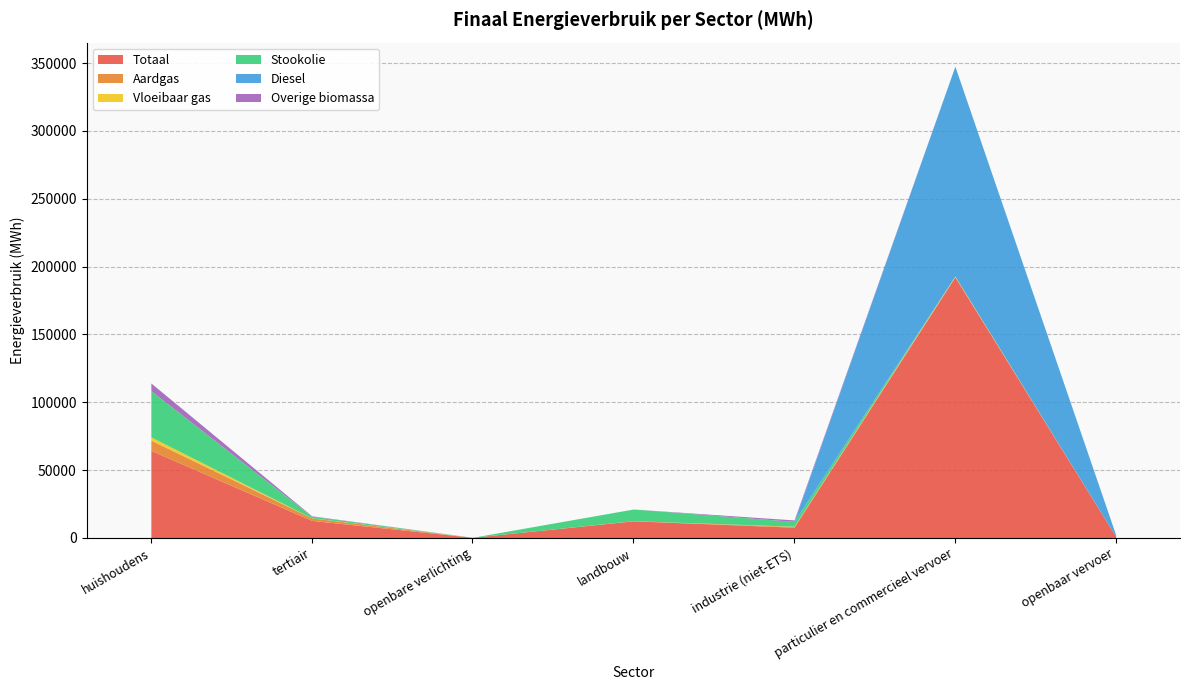

Between which two adjacent categories do Vloeibaar gas and Aardgas first intersect?

industrie (niet-ETS) and particulier en commercieel vervoer